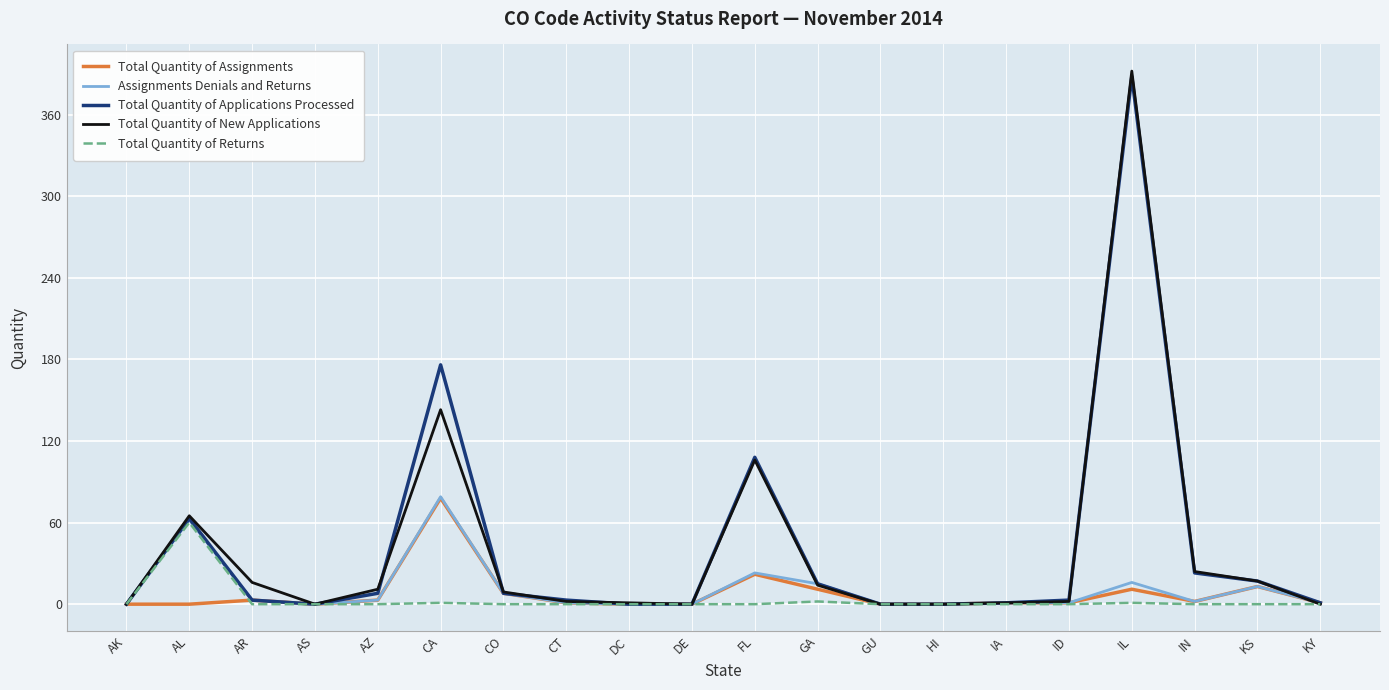

What position from the left is KS?

19